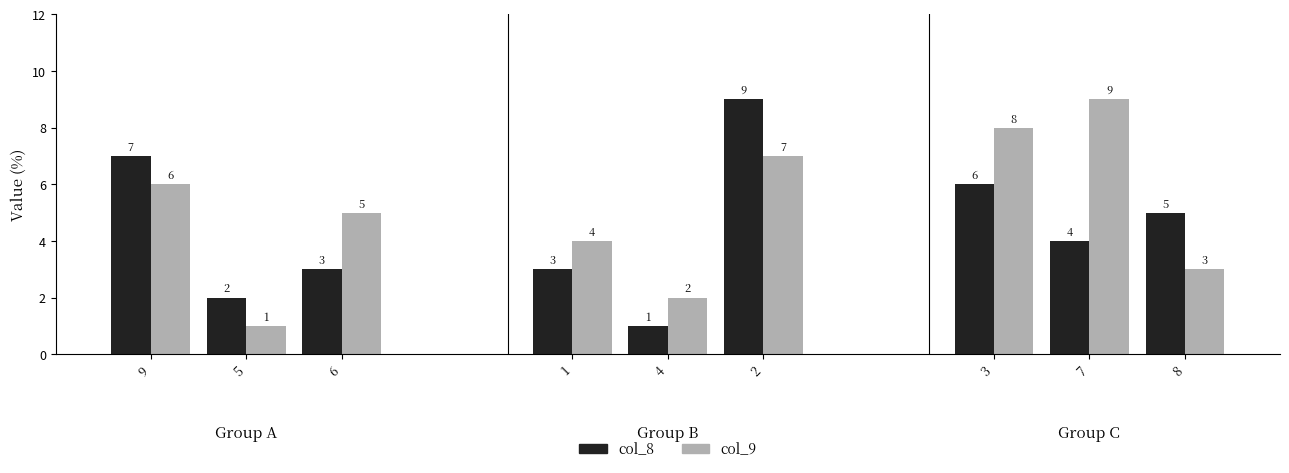

How many bars are there in each group?

6